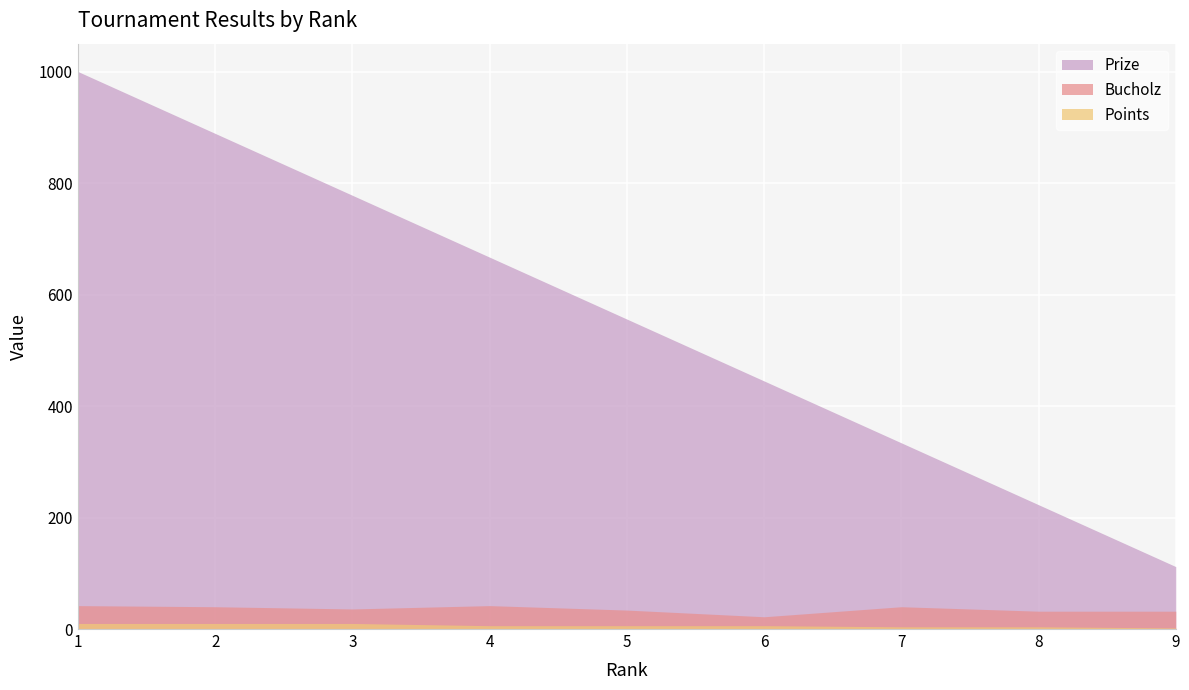

True or false: Prize has more than 0 interior local peaks.

False